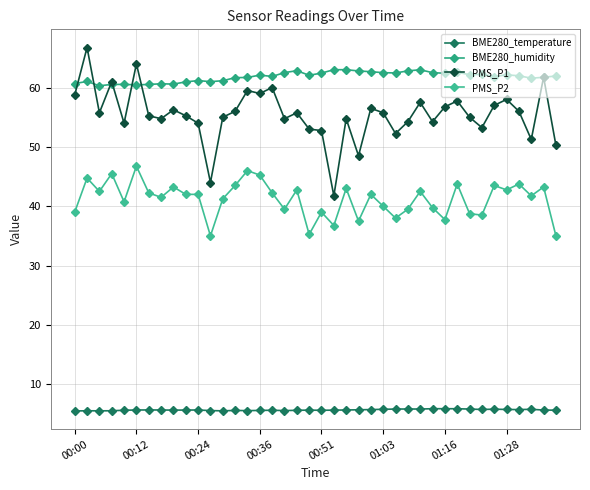

True or false: BME280_temperature has more than 2 interior local peaks.

True